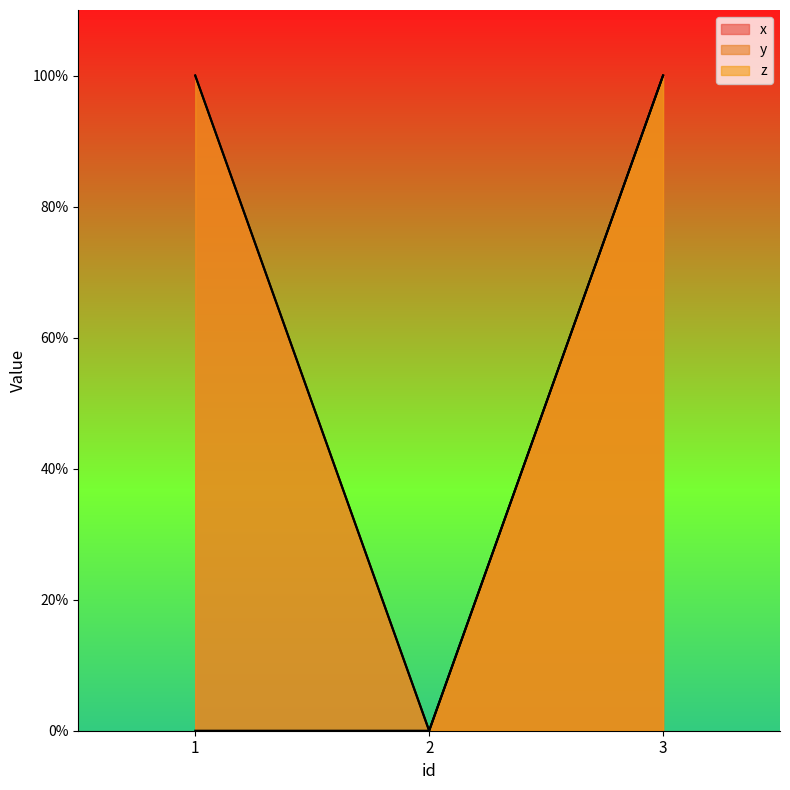

Does the chart display data point markers on the line(s)?

No